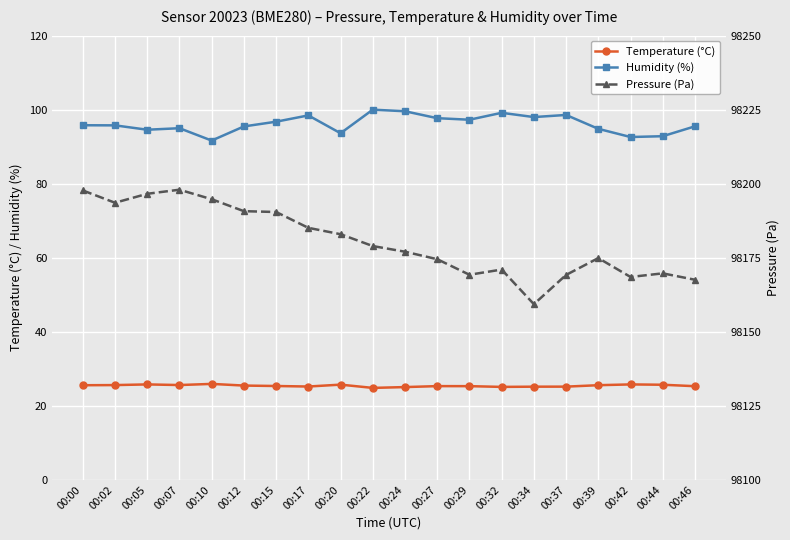

How many interior local valleys does the Temperature (°C) series have?

4